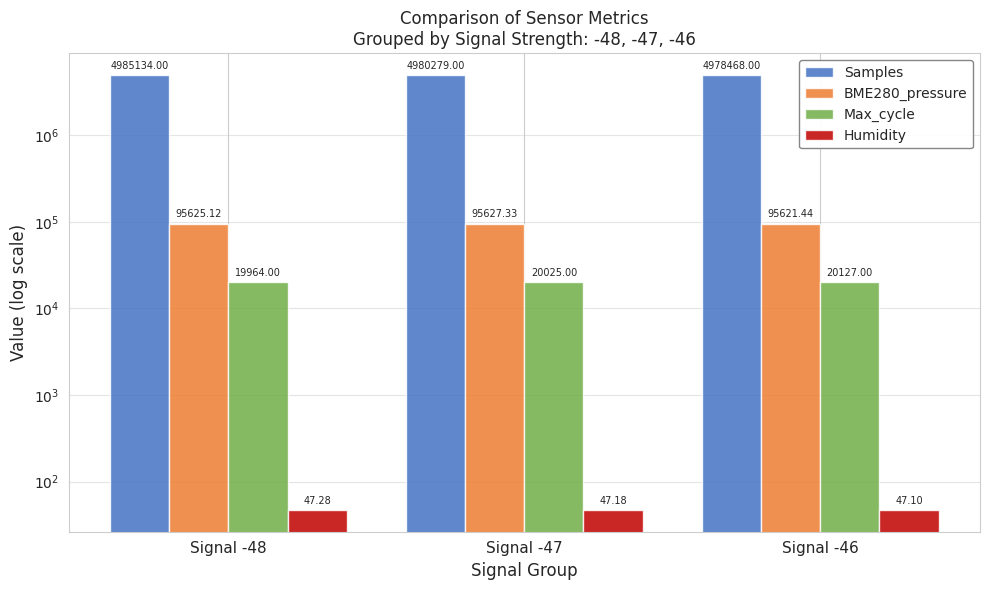

Reading left to right, transcribe all the data shown in this chart.

Samples: Signal -48=4985134.0	Signal -47=4980279.0	Signal -46=4978468.0
BME280_pressure: Signal -48=95625.1	Signal -47=95627.3	Signal -46=95621.4
Max_cycle: Signal -48=19964.0	Signal -47=20025.0	Signal -46=20127.0
Humidity: Signal -48=47.3	Signal -47=47.2	Signal -46=47.1